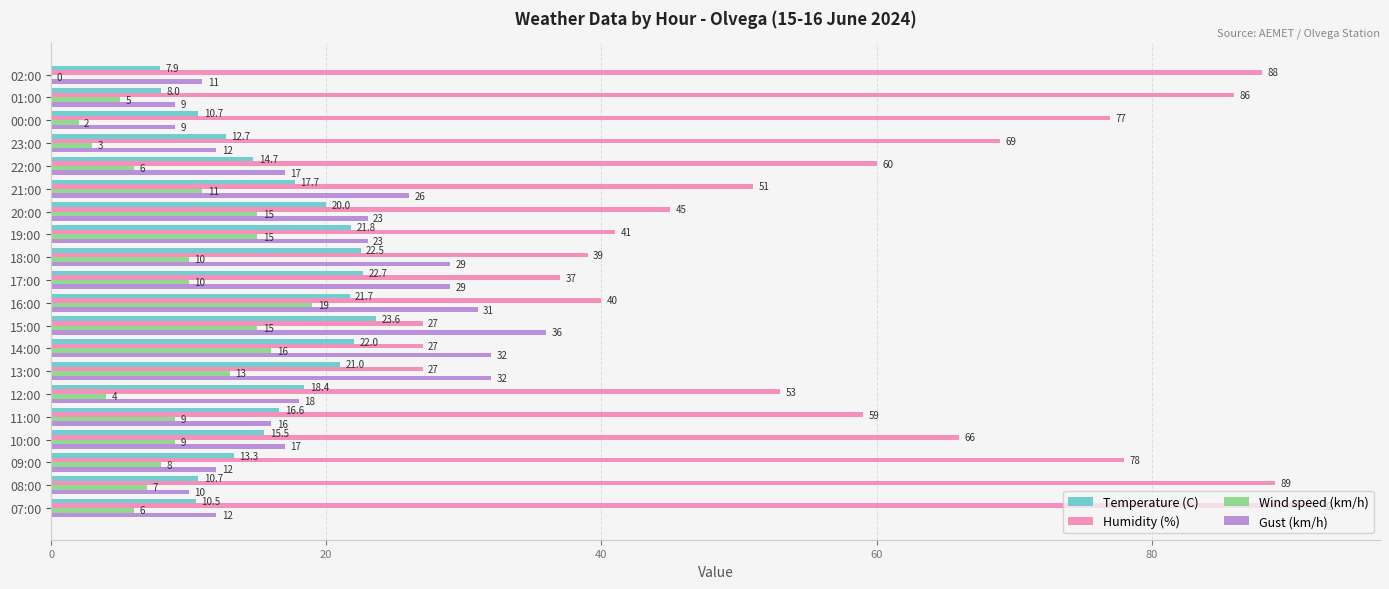

What is the sum of the Wind speed (km/h) values at 20:00 and 14:00?

31.0